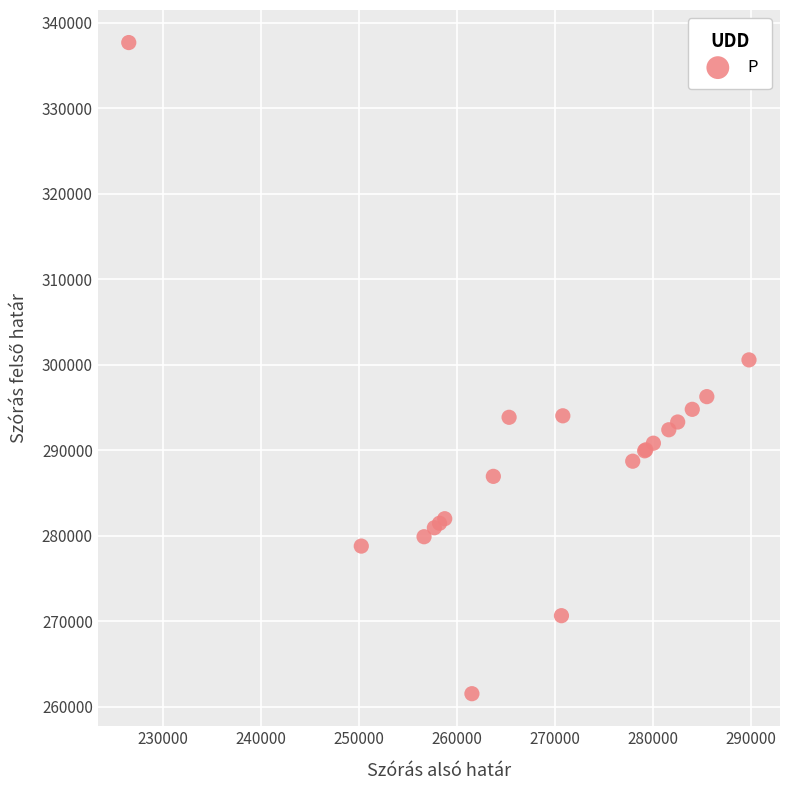

What Y value in the scatter plot is closest to 299599?

300562